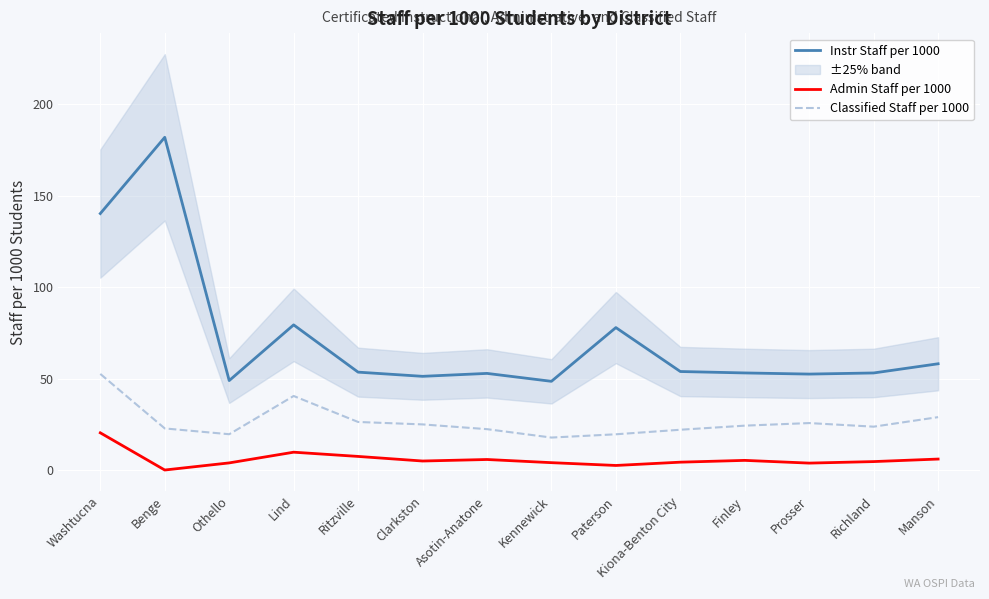

What are all the series names shown in the legend?

Instr Staff per 1000, Admin Staff per 1000, Classified Staff per 1000